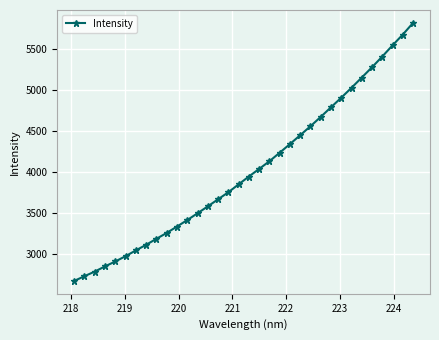

True or false: the data has more than 0 interior local peaks.

False